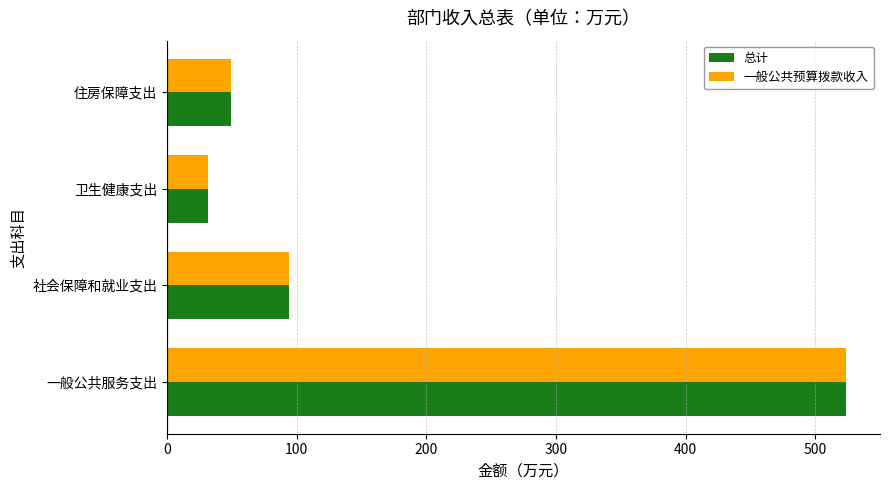

Which category has the lowest value in the 一般公共预算拨款收入 series?

卫生健康支出